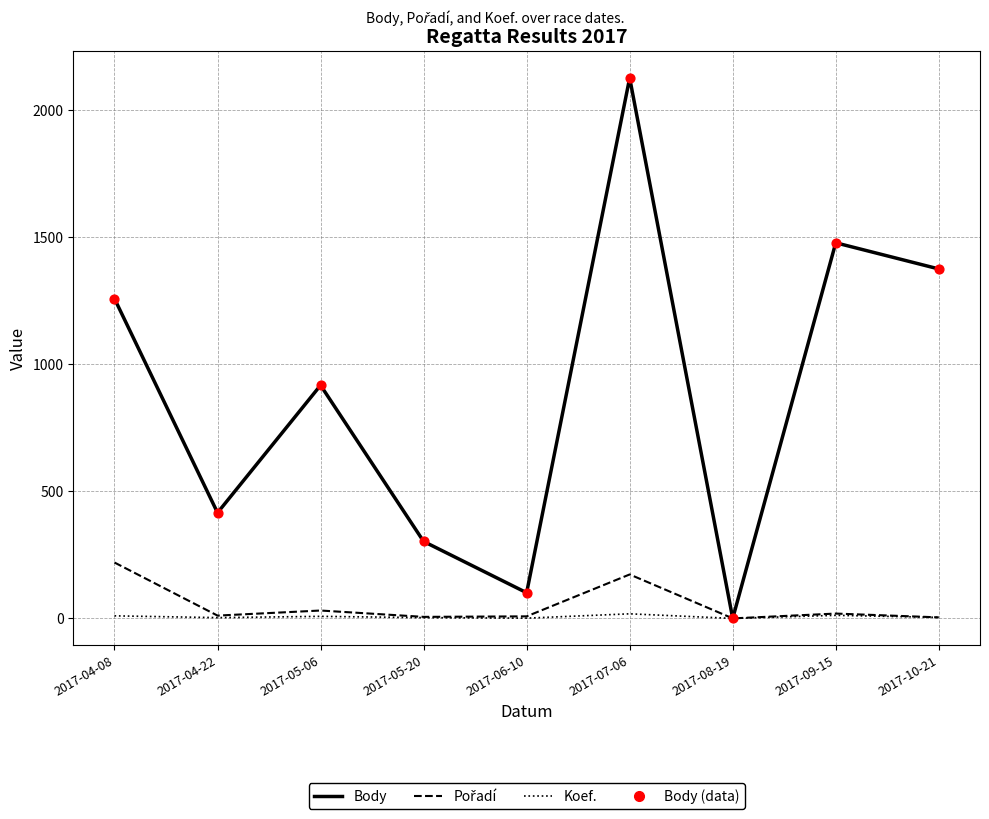

Which series has the largest total across all categories?

Body